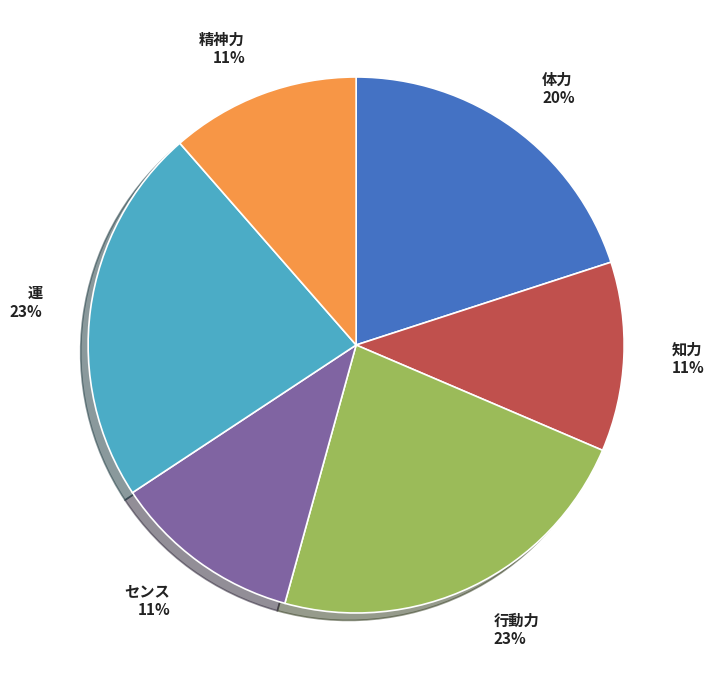

True or false: センス accounts for 11% of the total.

True